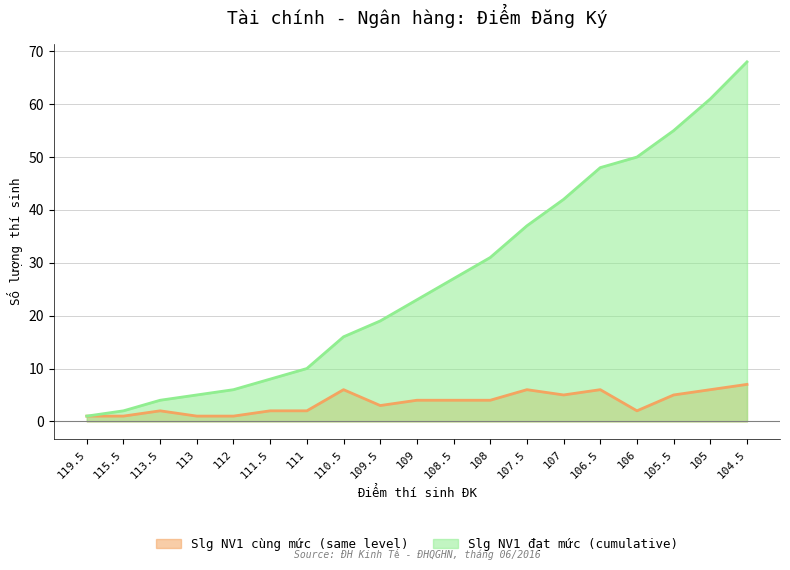

True or false: Slg NV1 cùng mức (same level) has more than 0 points higher than both neighbors.

True